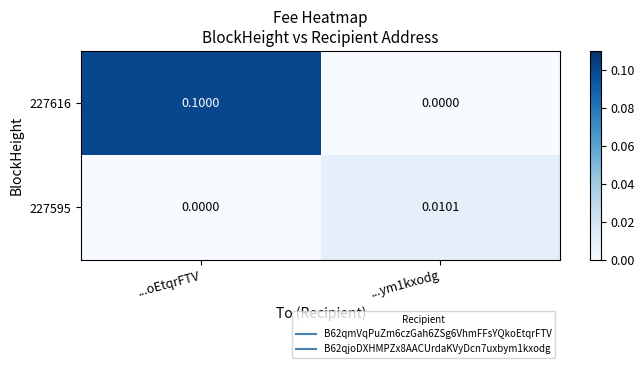

Which category has the highest value in the 227616 series?

...oEtqrFTV